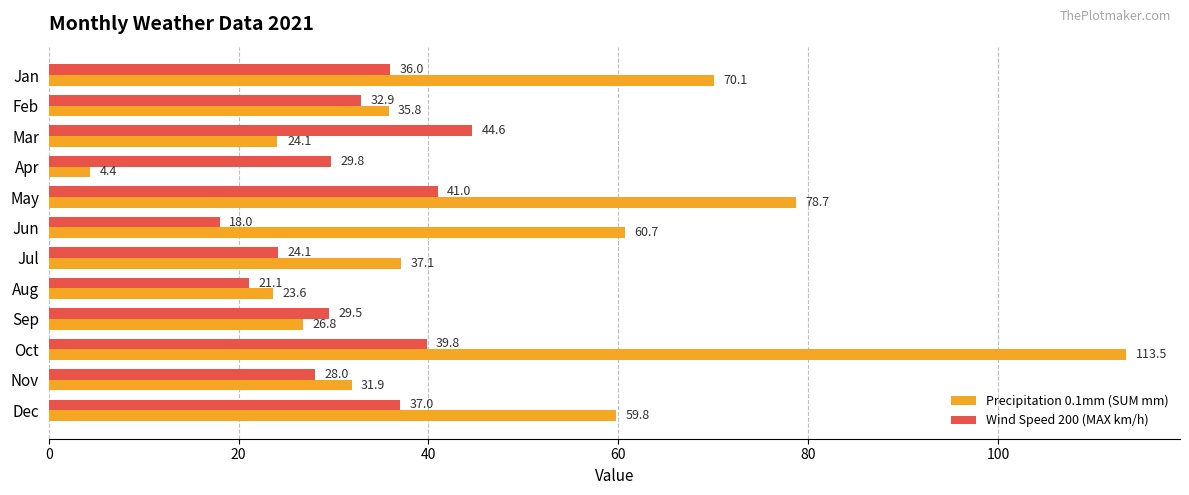

The Precipitation 0.1mm (SUM mm) series shows 35.9 at Sep. True or false?

False